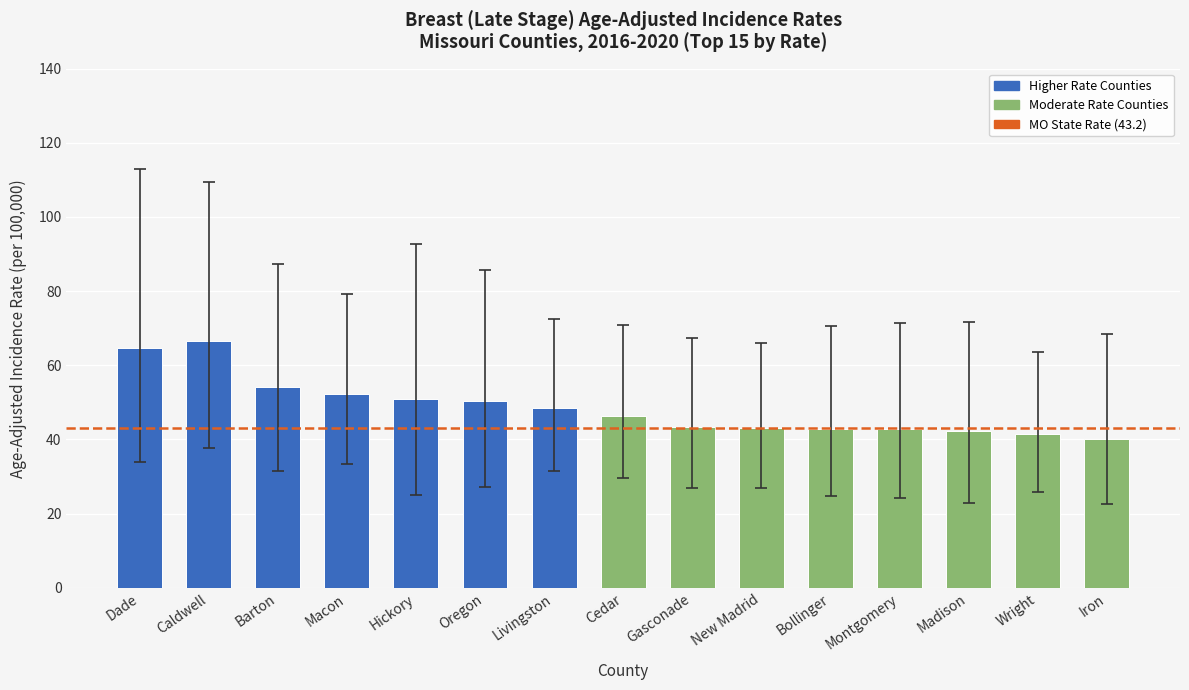

True or false: the data shows 33.4 at Dade.

False